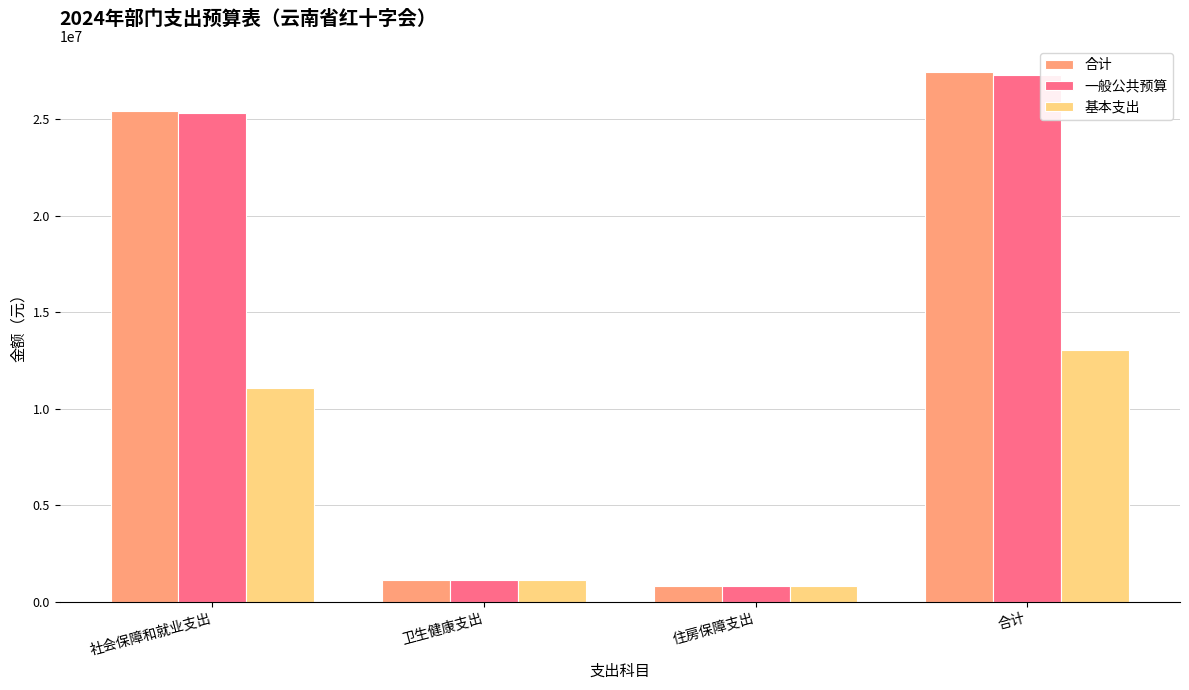

What is the difference between the maximum and minimum values in the 基本支出 series?

12214521.6